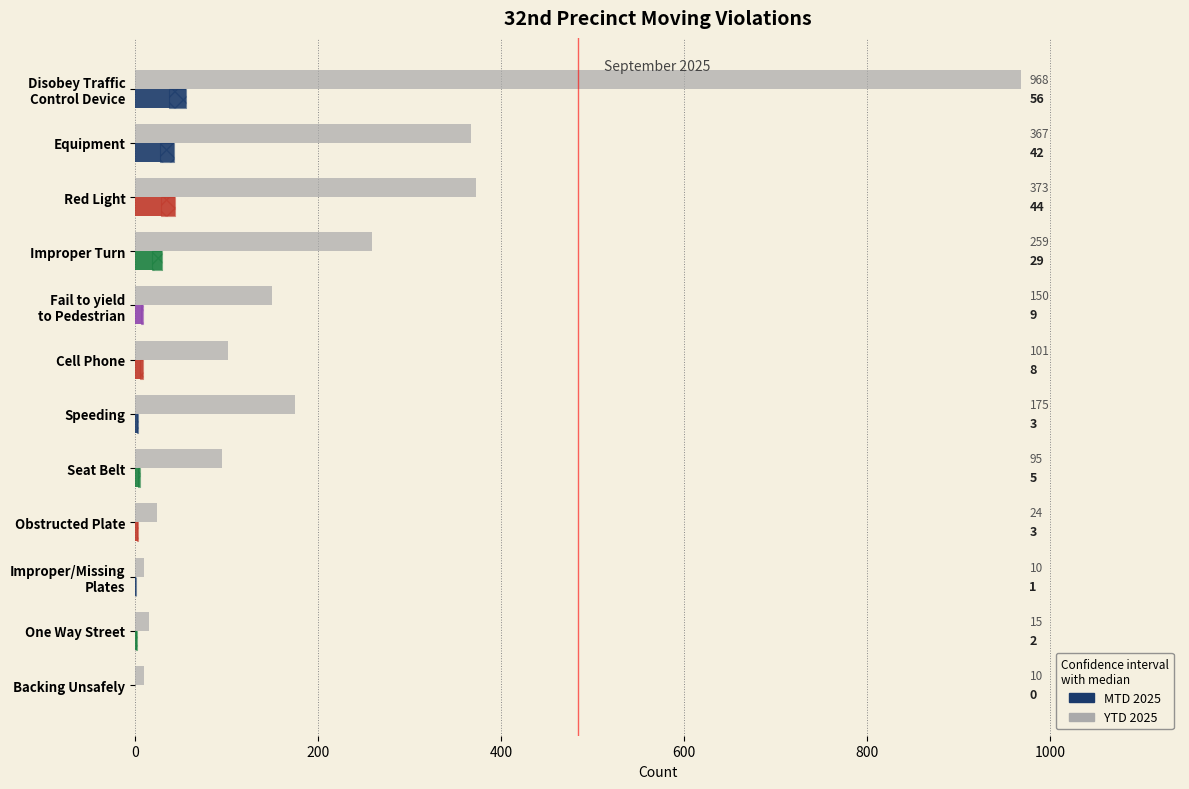

What are all the series names shown in the legend?

YTD 2025, MTD 2025